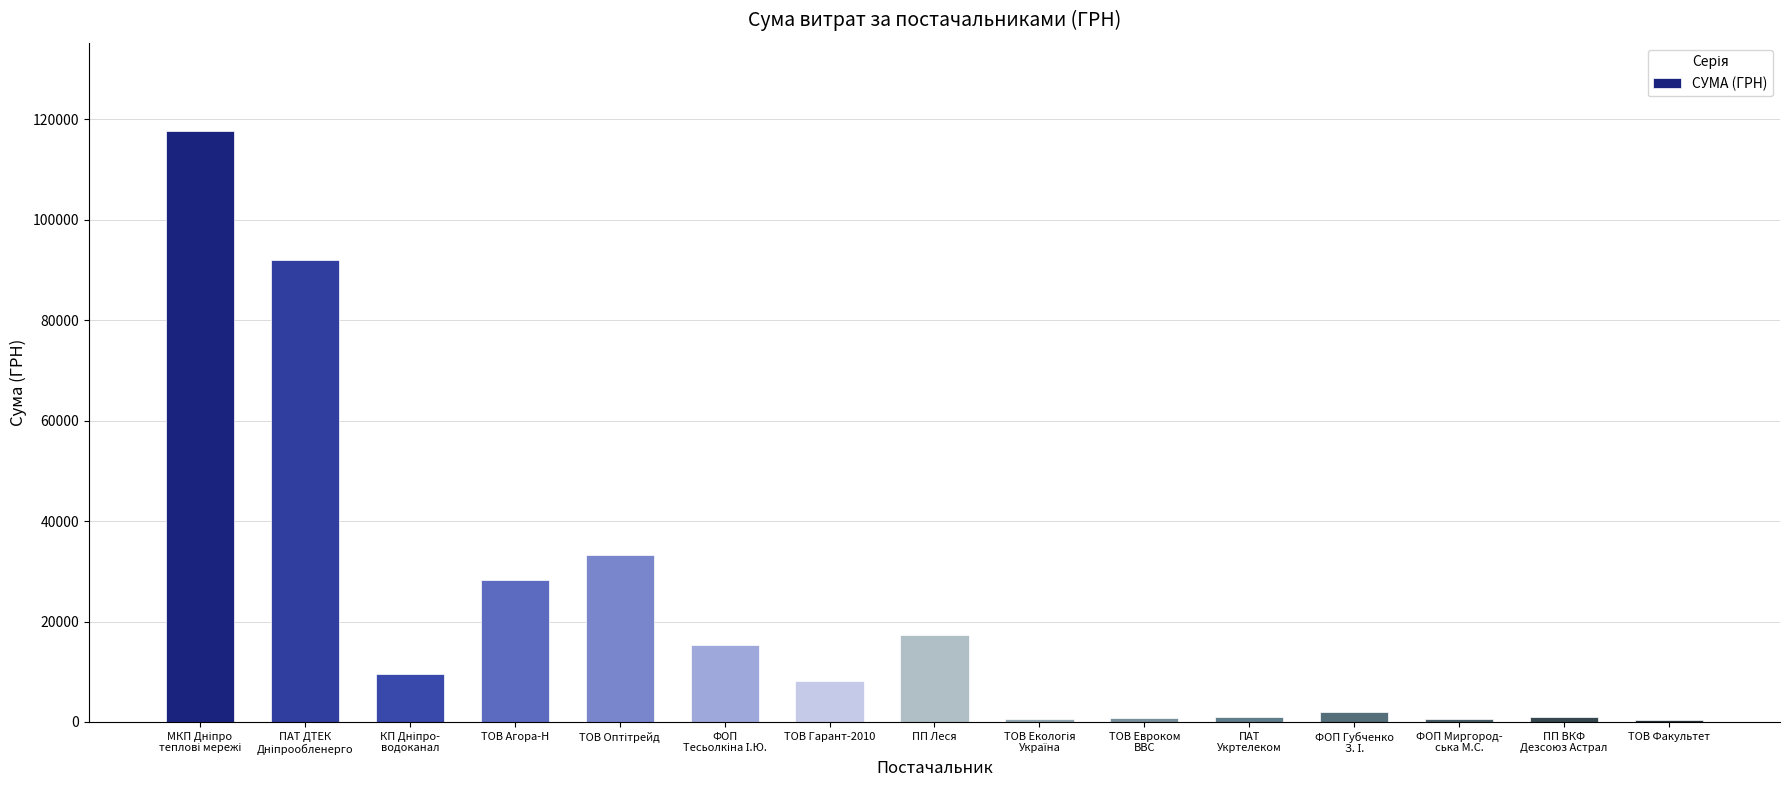

What is the difference between the maximum and minimum values?

117072.8